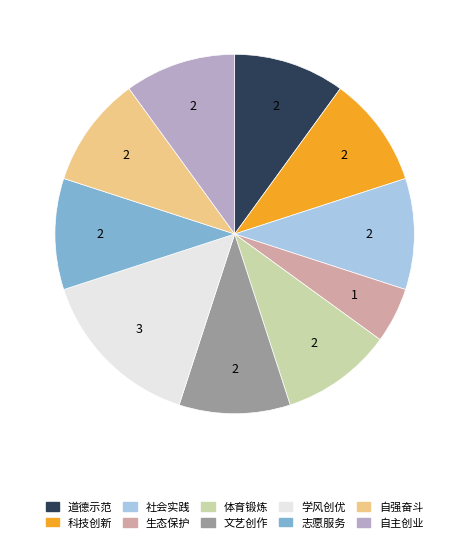

How many slices are in this pie chart?

10